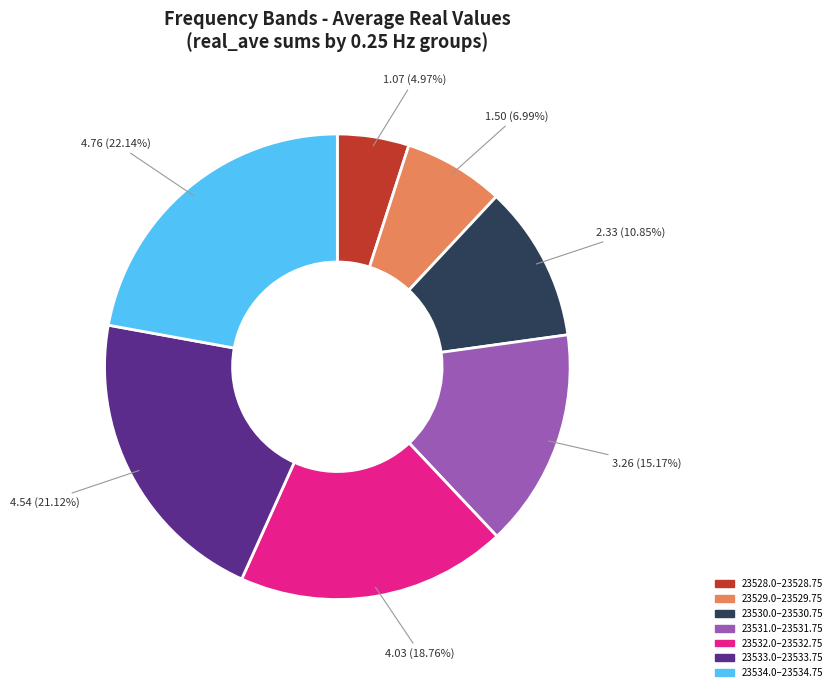

Approximately how many times larger is the value at 23529.0–23529.75 compared to 23528.0–23528.75?

1.4